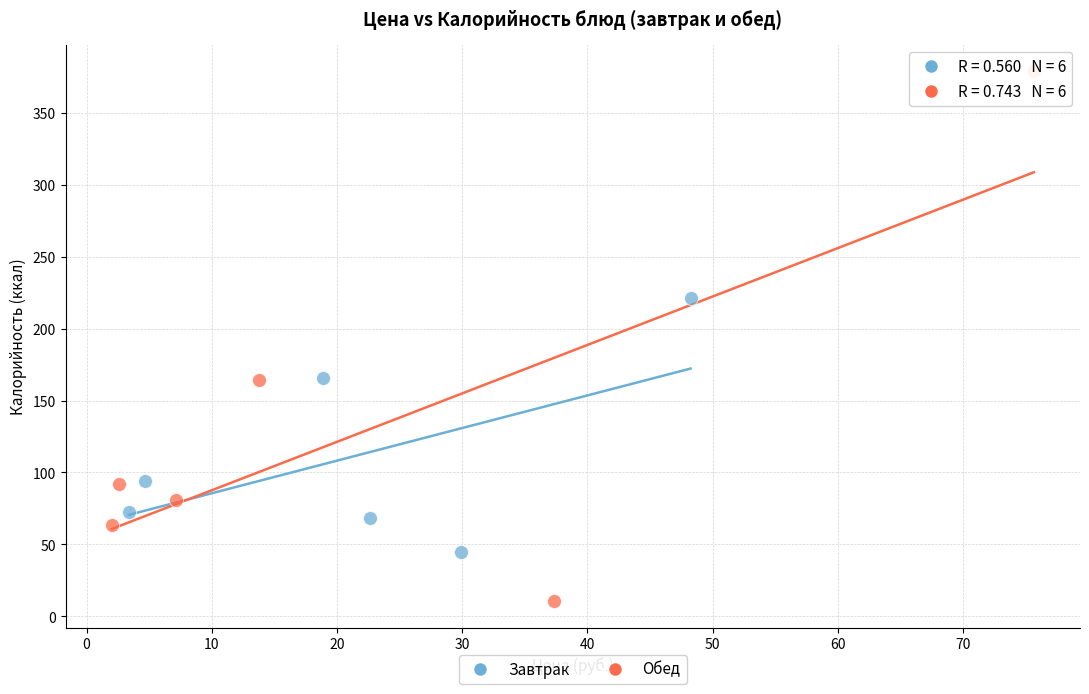

Which series has the widest spread of Y values?

Обед